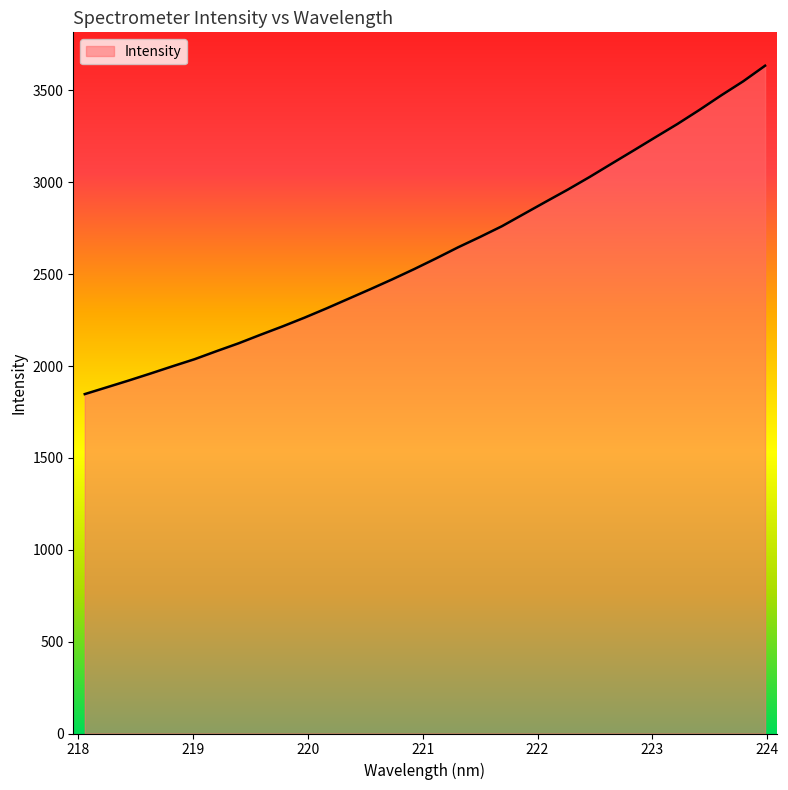

What is the minimum value shown in the chart?

1847.3